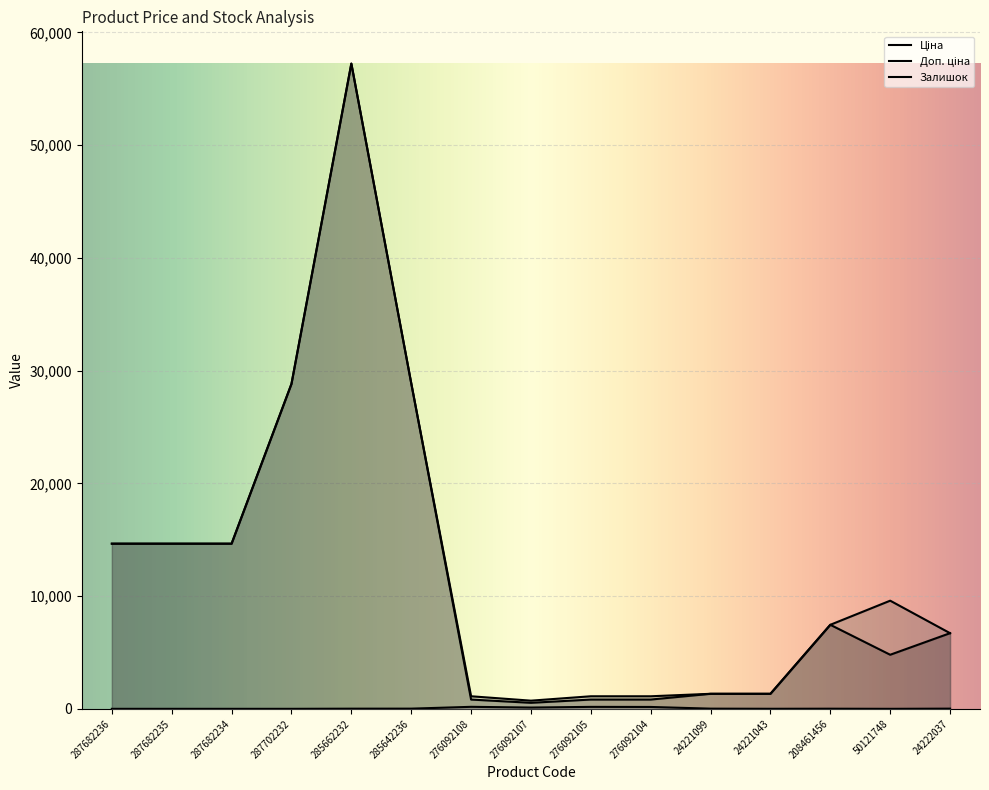

The value of Ціна at 287682236 is 5288.5. True or false?

False